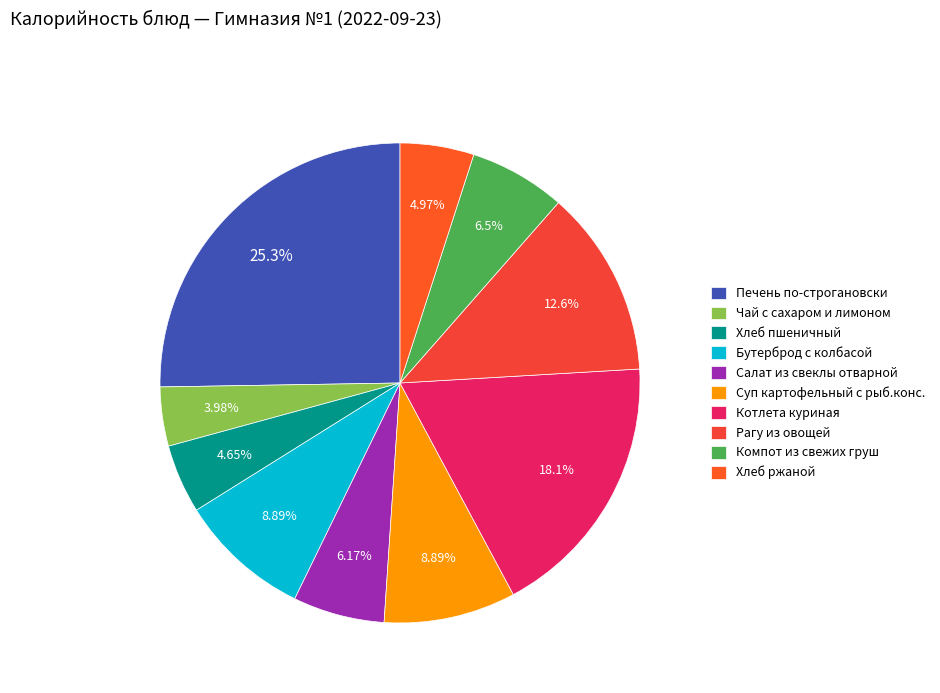

To the nearest percent, what percentage of the pie is Бутерброд с колбасой?

9%